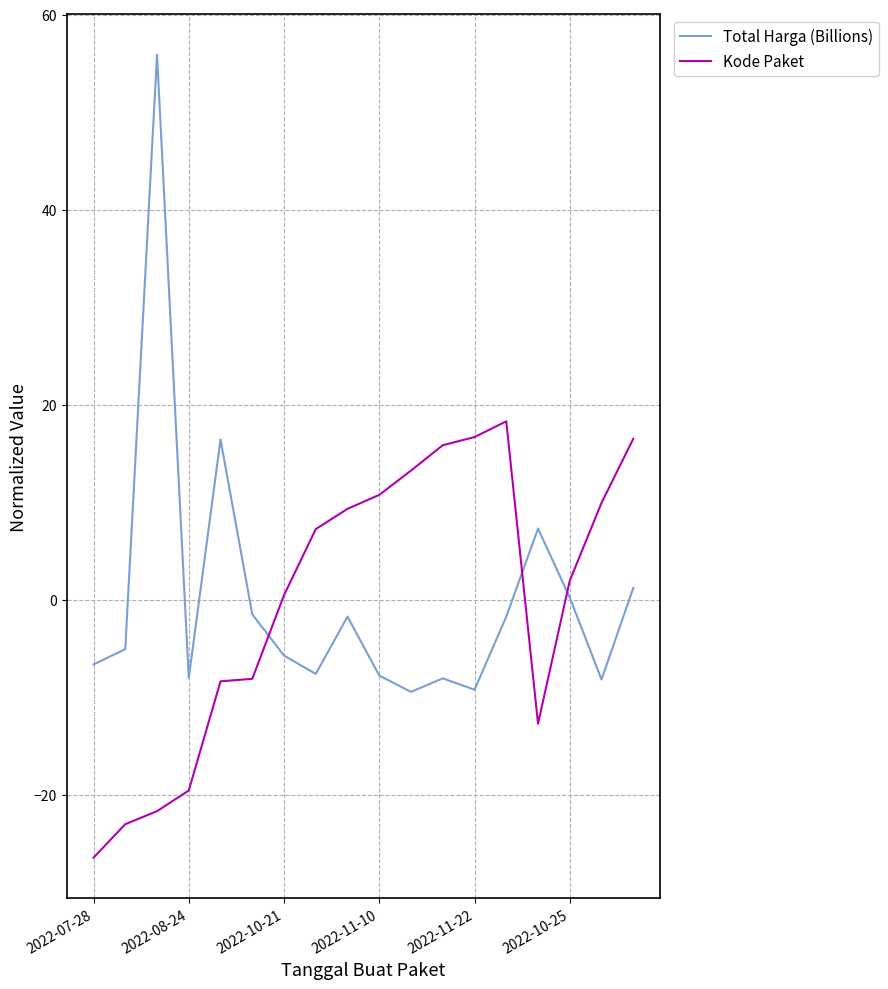

How many intersections are there between Total Harga (Billions) and Kode Paket?

3